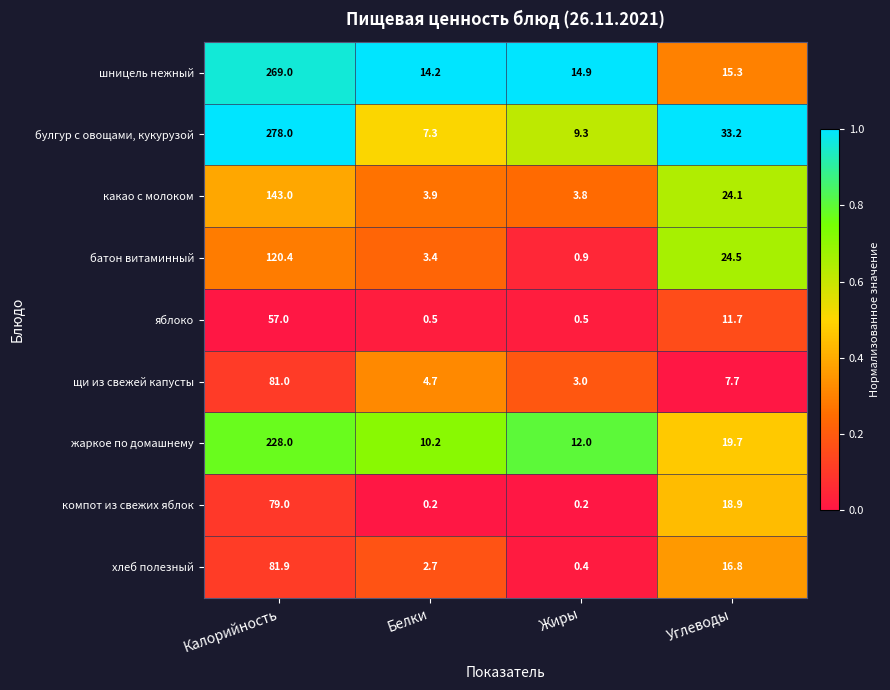

What is the difference between the highest and lowest values at Углеводы?

25.5